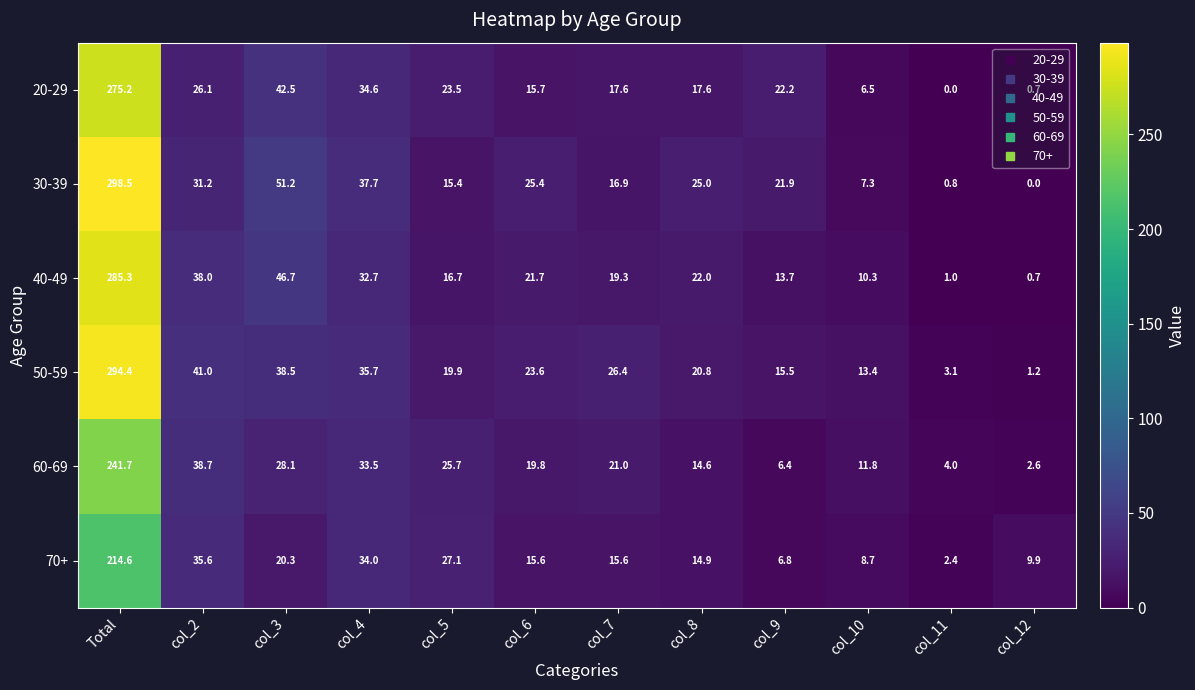

Which series has the largest total across all categories?

50-59